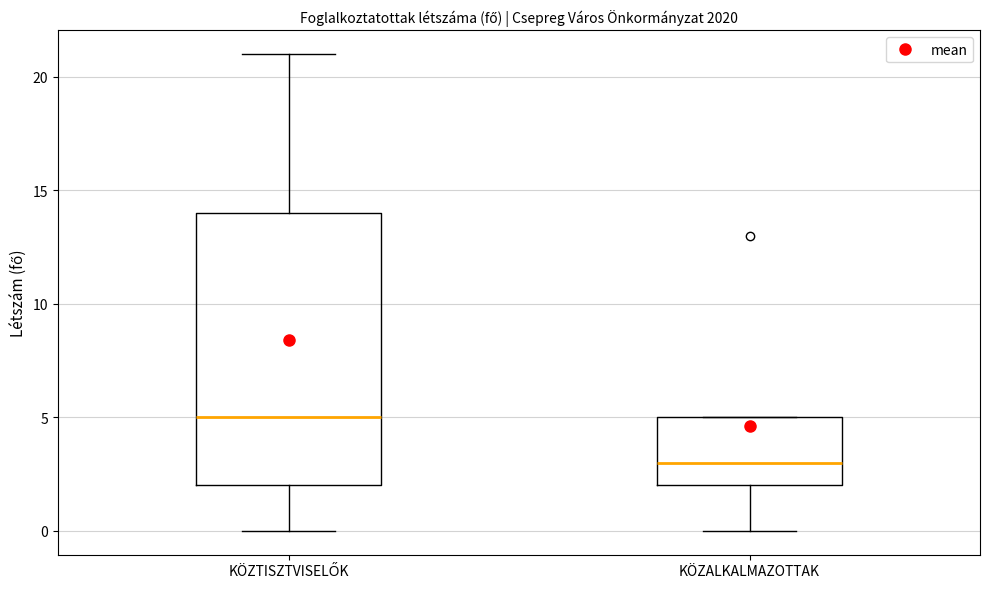

Reading left to right, transcribe this box plot: for each box, give where its median line is, the range the box spans, and where its two whiskers end, as read against the y-axis. The values are not printed on the chart, so give them approximately, as read against the axis.

KÖZTISZTVISELŐK: median 5, box 2 to 14, whiskers 0 to 21
KÖZALKALMAZOTTAK: median 3, box 2 to 5, whiskers 0 to 5